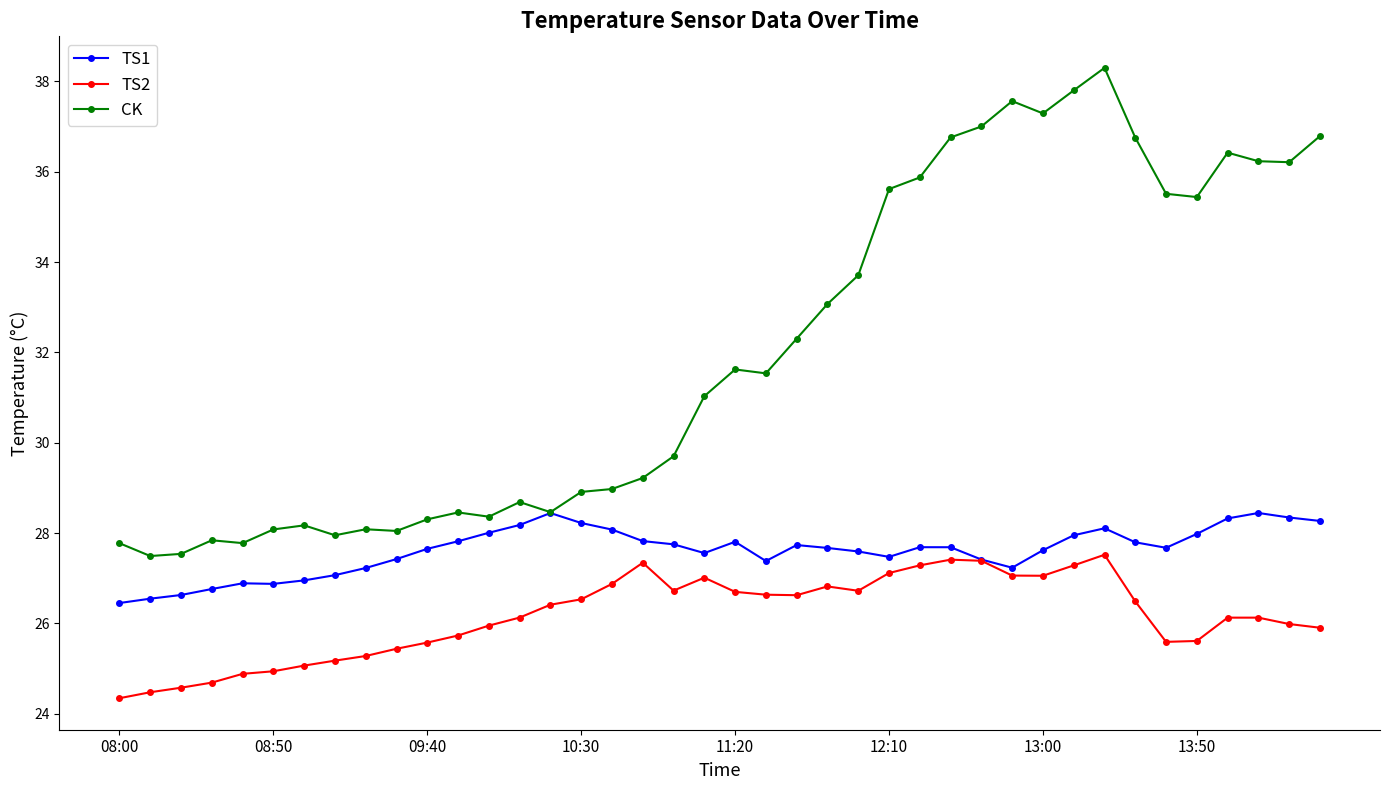

True or false: CK has more than 2 interior local peaks.

True